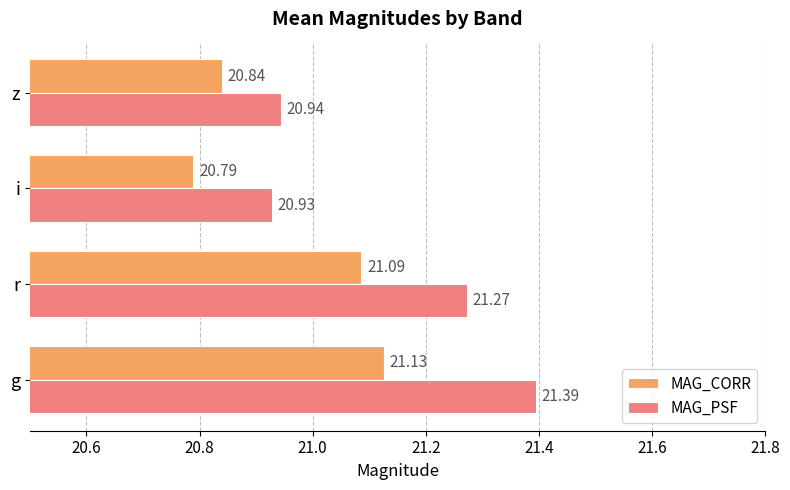

What is the sum of the MAG_PSF values at g and i?

42.3